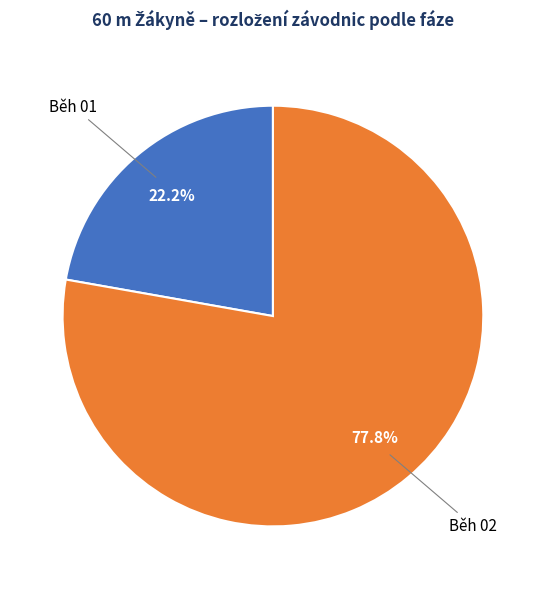

What percentage is the Běh 01 slice, to the nearest percent?

22%